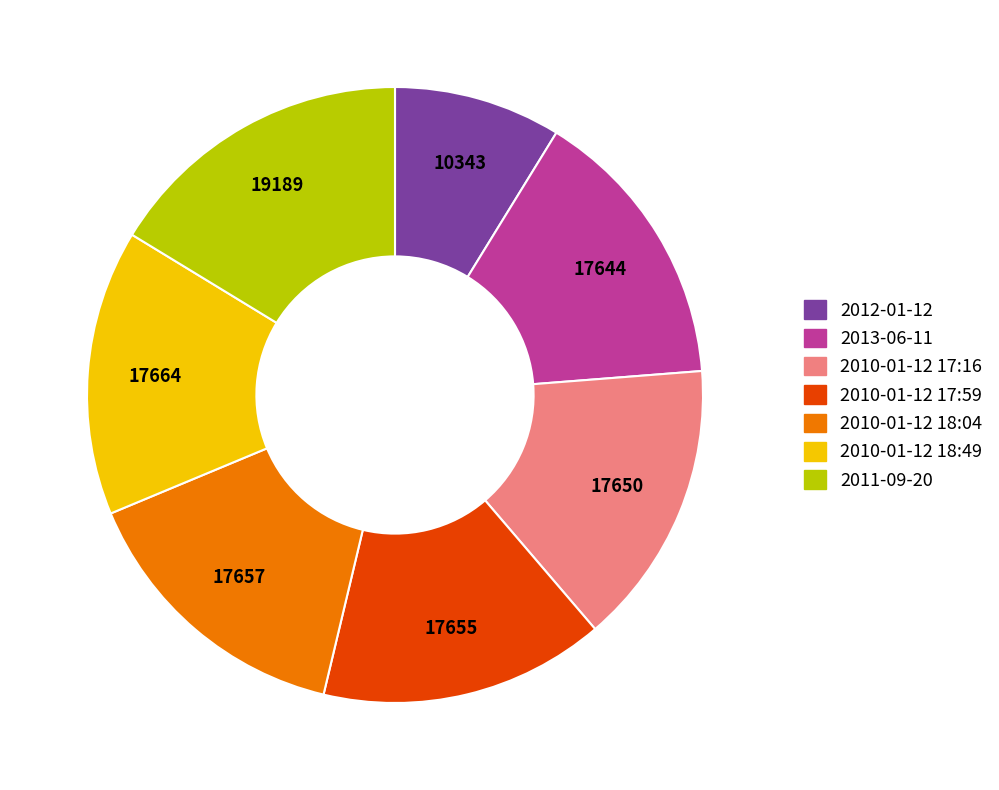

Is the sum of 2013-06-11 and 2010-01-12 17:16 greater than half?

No